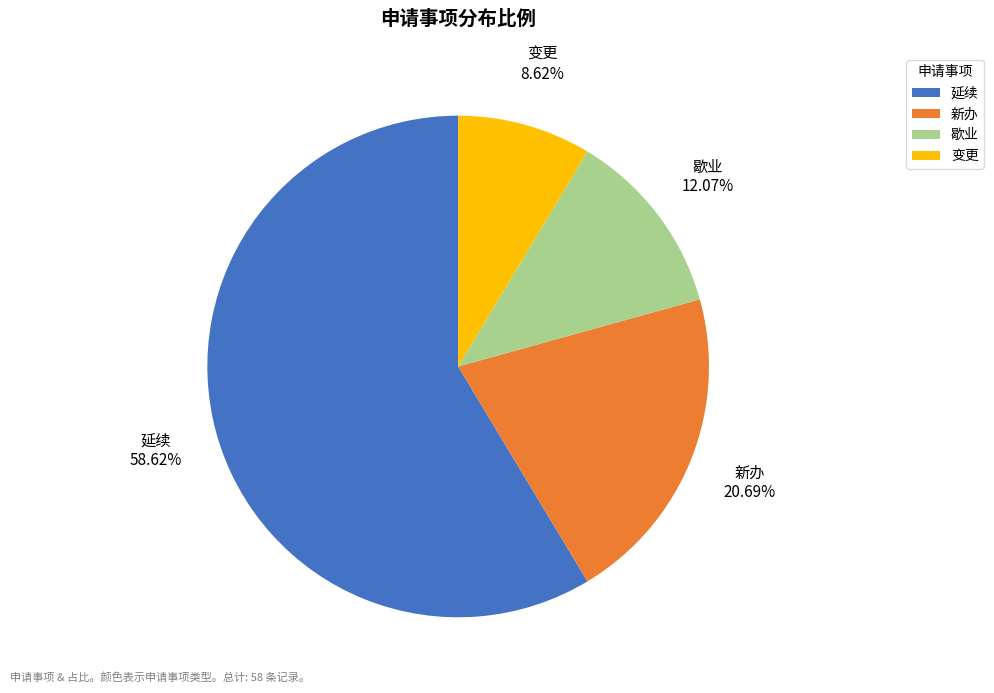

Rank the categories by value from lowest to highest.

变更, 歇业, 新办, 延续